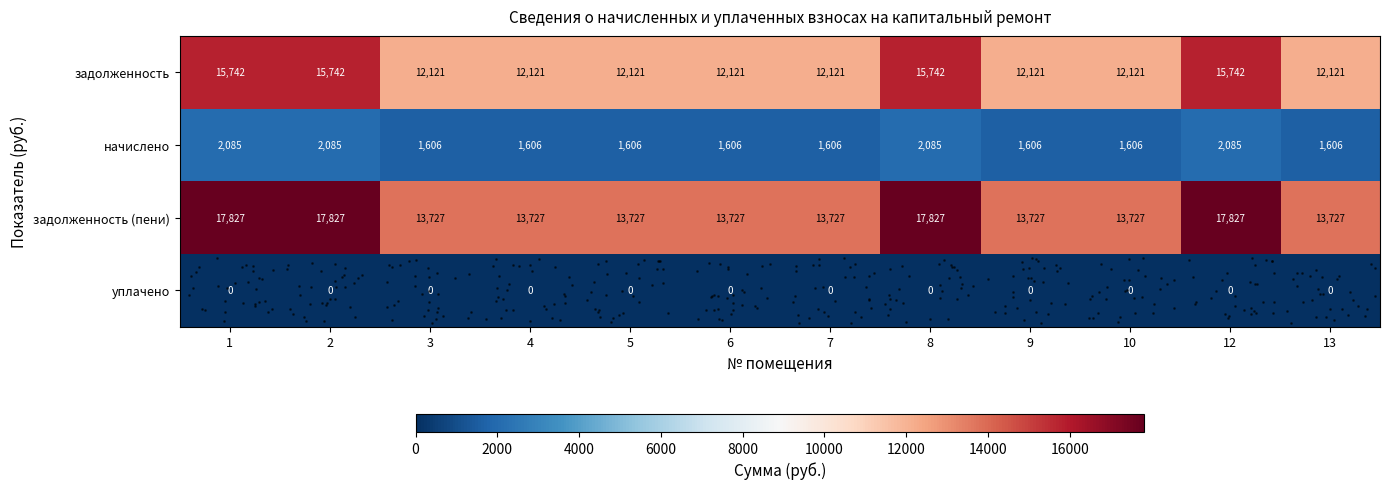

Rank the series by their maximum value, from lowest to highest.

уплачено, начислено, задолженность, задолженность (пени)